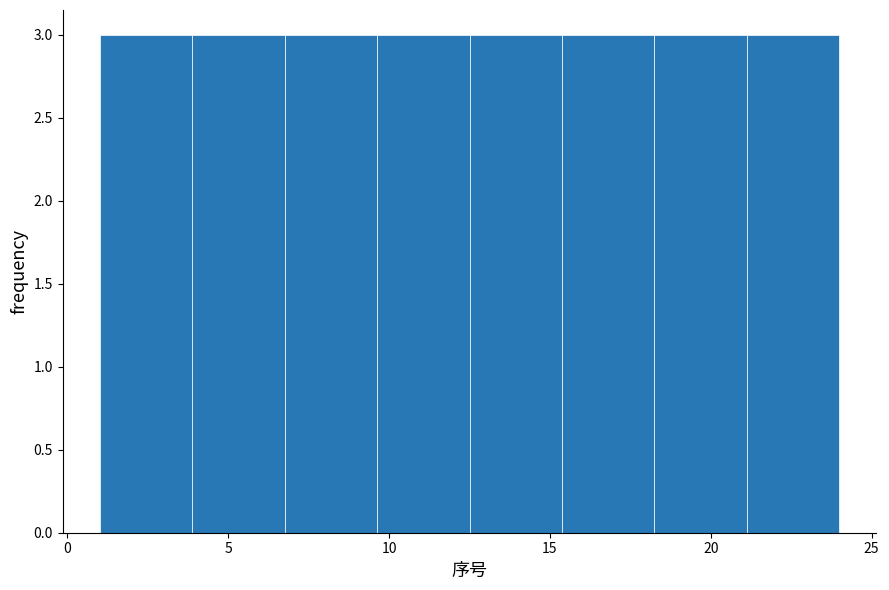

Reading left to right, list every bar in this chart as the range it spans on the x-axis followed by its height. Neither the bar edges nor the heights are printed on the chart, so give them approximately, as read against the axes.

1.0 to 4.0: 3
4.0 to 7.0: 3
7.0 to 9.5: 3
9.5 to 12.5: 3
12.5 to 15.5: 3
15.5 to 18.5: 3
18.5 to 21.0: 3
21.0 to 24.0: 3